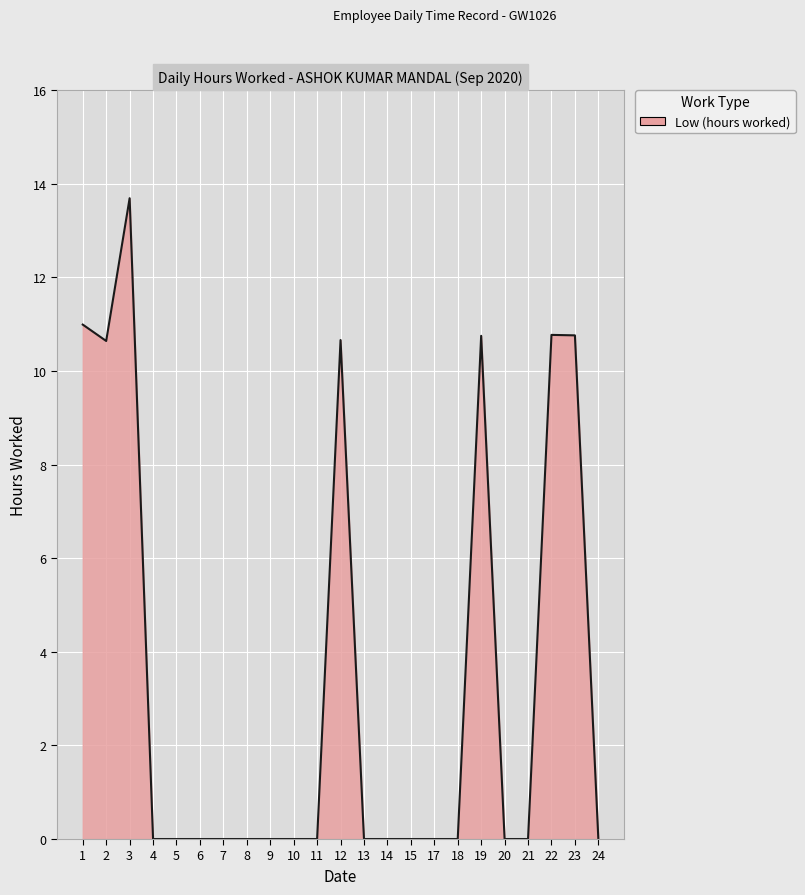

What is the change in value from 3 to 14?

-13.7